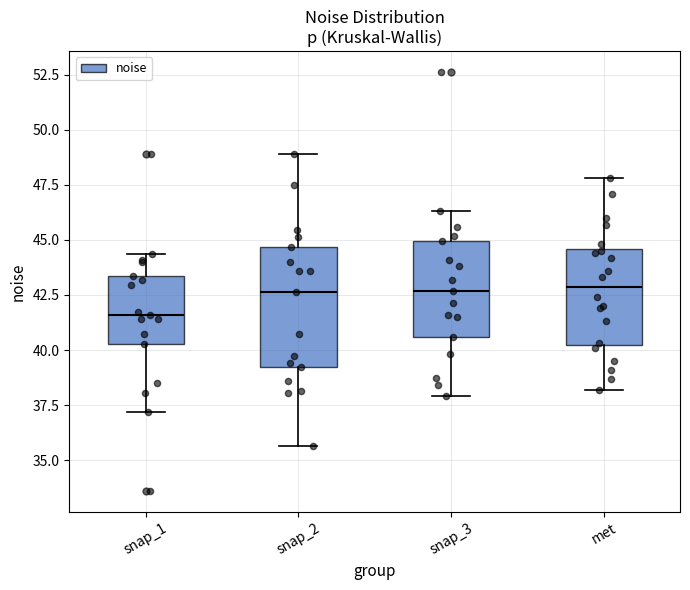

Reading left to right, read every box against the y-axis: the position of its median line, the range the box covers, and the ends of its whiskers. The values are not printed on the chart, so give them approximately, as read against the axis.

snap_1: median 41.5, box 40.5 to 43.5, whiskers 37.0 to 44.5
snap_2: median 42.5, box 39.0 to 44.5, whiskers 35.5 to 49.0
snap_3: median 42.5, box 40.5 to 45.0, whiskers 38.0 to 46.5
met: median 43.0, box 40.5 to 44.5, whiskers 38.0 to 48.0